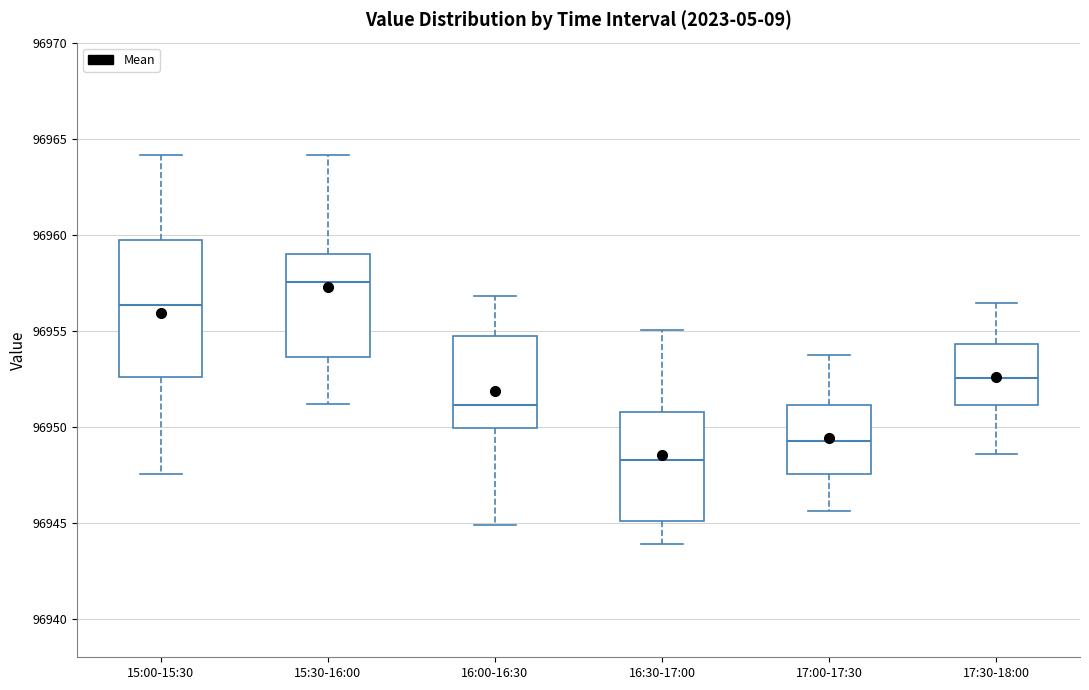

Reading left to right, transcribe this box plot: for each box, give where its median line is, the range the box spans, and where its two whiskers end, as read against the y-axis. The values are not printed on the chart, so give them approximately, as read against the axis.

15:00-15:30: median 96956.5, box 96952.5 to 96959.5, whiskers 96947.5 to 96964.0
15:30-16:00: median 96957.5, box 96953.5 to 96959.0, whiskers 96951.0 to 96964.0
16:00-16:30: median 96951.0, box 96950.0 to 96954.5, whiskers 96945.0 to 96957.0
16:30-17:00: median 96948.5, box 96945.0 to 96951.0, whiskers 96944.0 to 96955.0
17:00-17:30: median 96949.5, box 96947.5 to 96951.0, whiskers 96945.5 to 96954.0
17:30-18:00: median 96952.5, box 96951.0 to 96954.5, whiskers 96948.5 to 96956.5